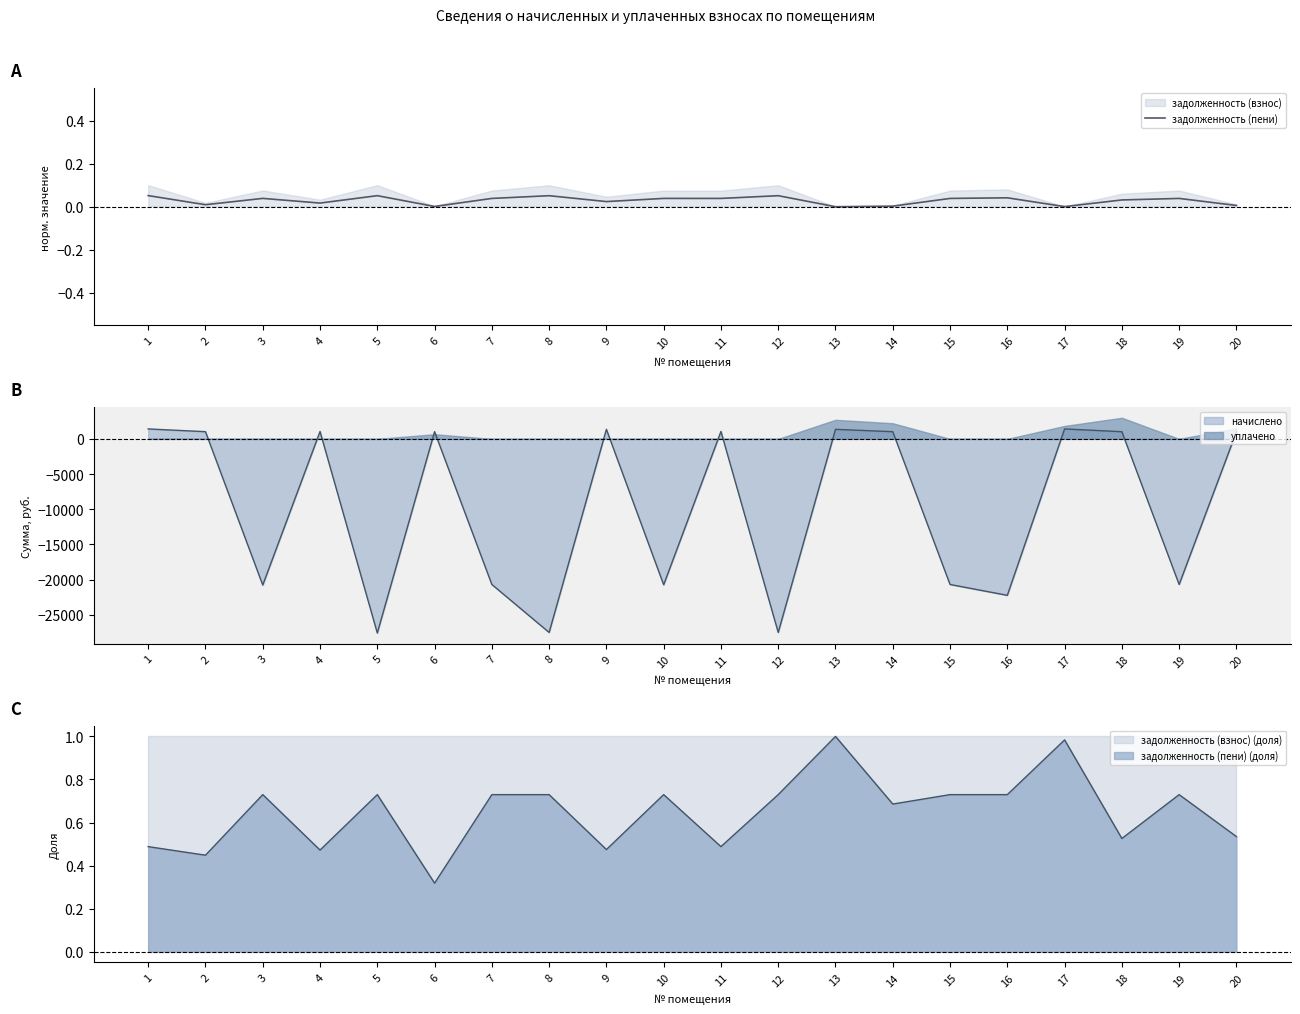

The chart shows a value of 0.1 at 12. True or false?

False